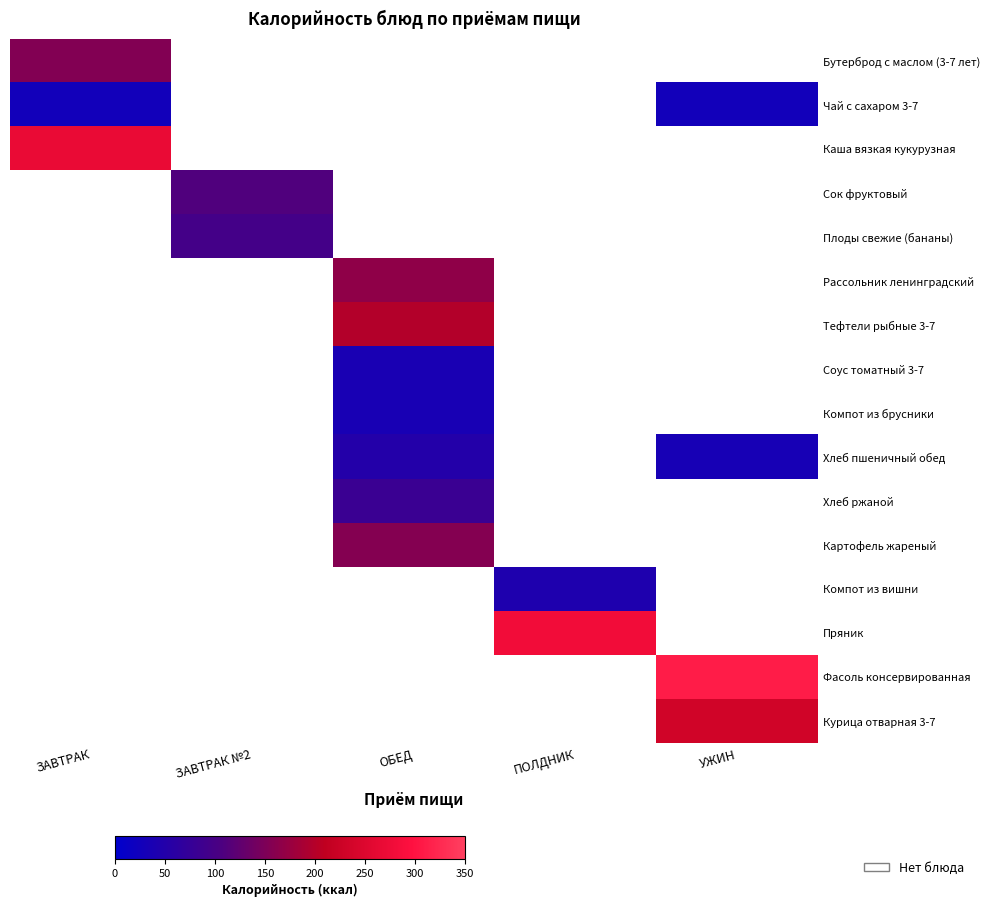

How many data points in Хлеб ржаной are above 82?

1